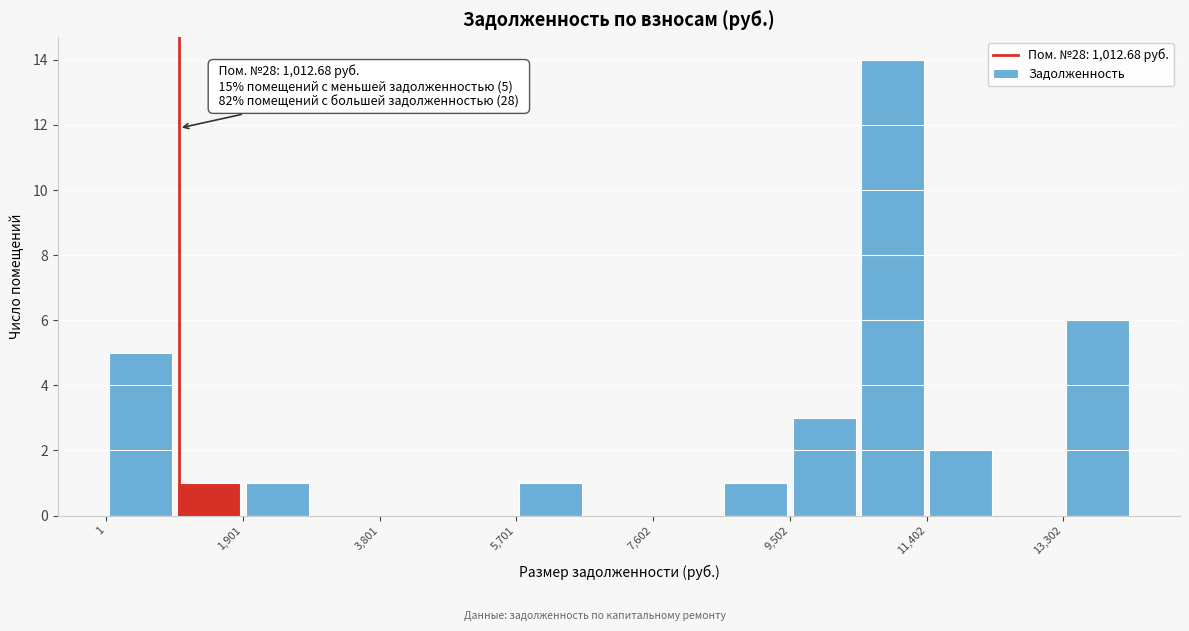

Over which range of the x-axis is the bar tallest?

10400 to 11400